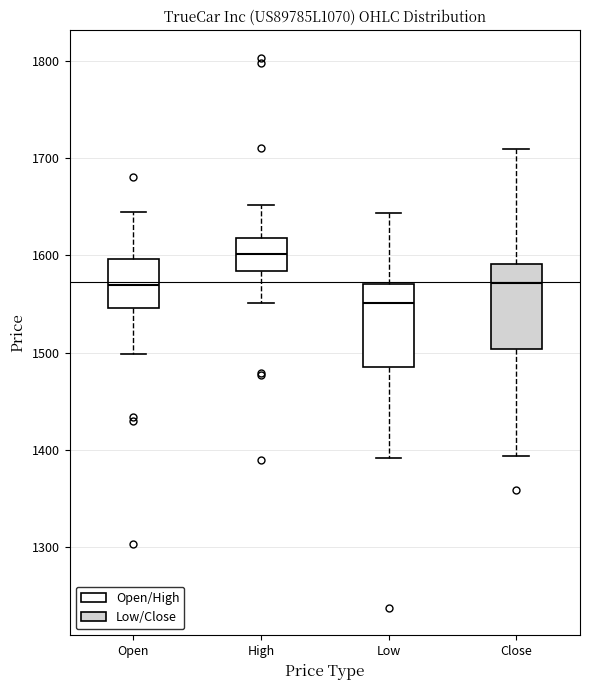

Which box has the highest median line?

High